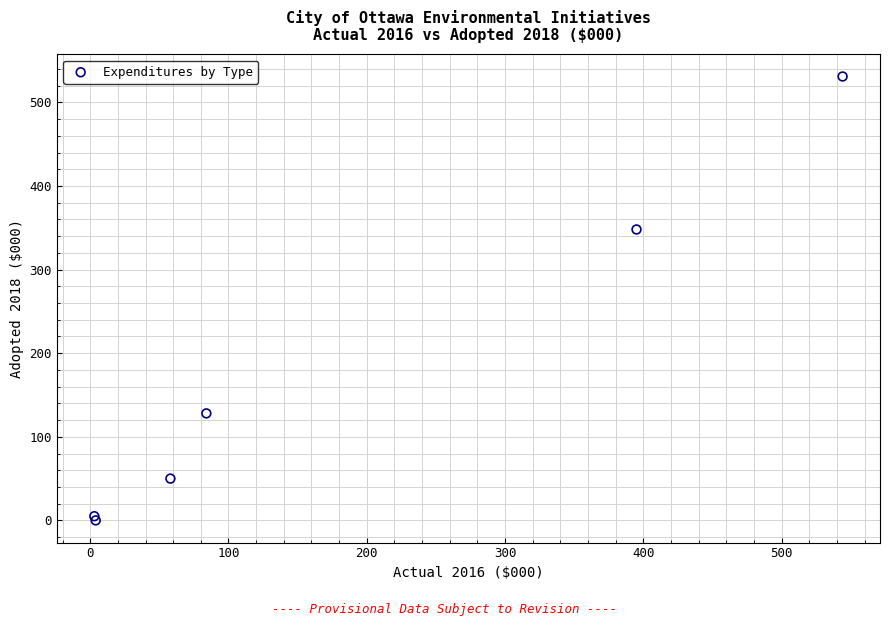

What Y value in the scatter plot is closest to 265?

348